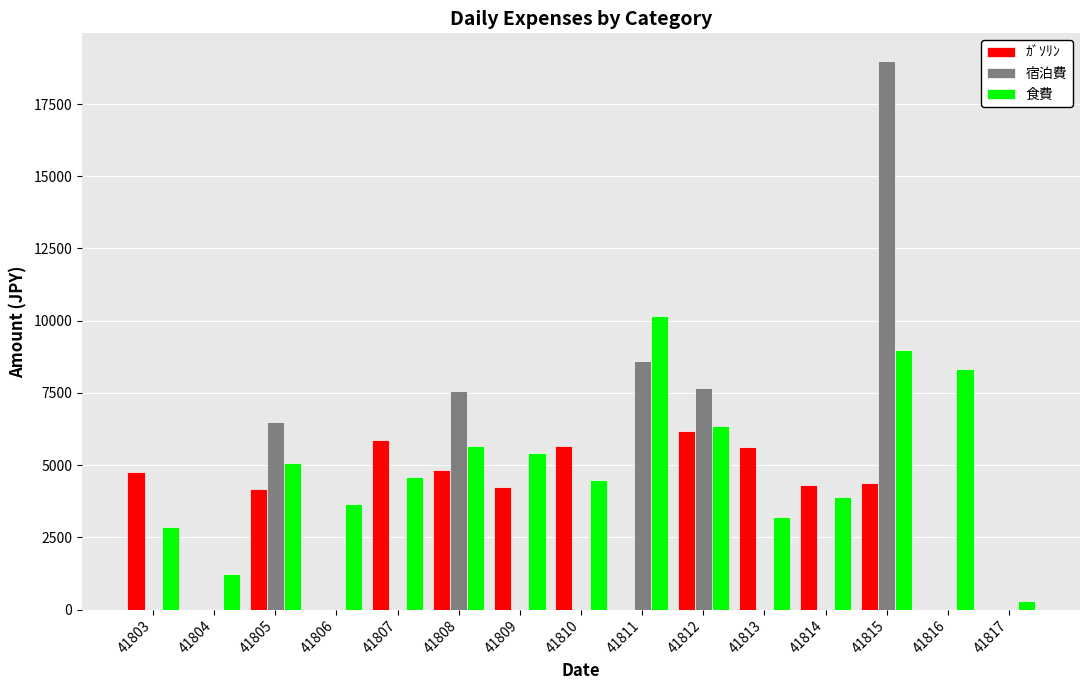

What is the highest value of the 食費 series?

10160